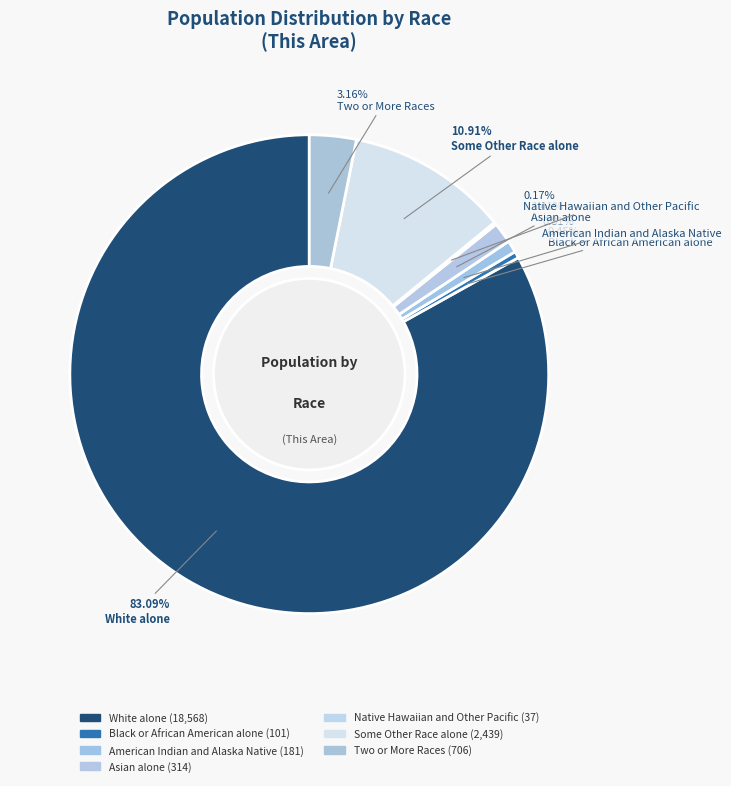

How many segments does this pie chart have?

7